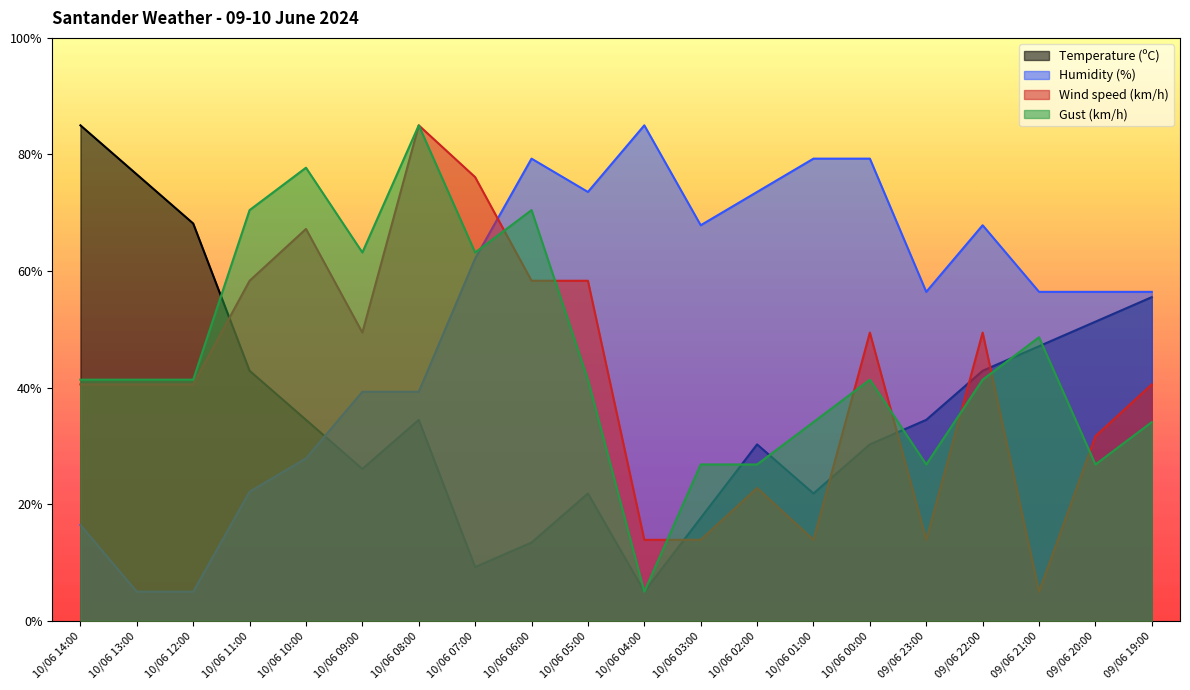

What is the average value of the Gust (km/h) series?

45.4